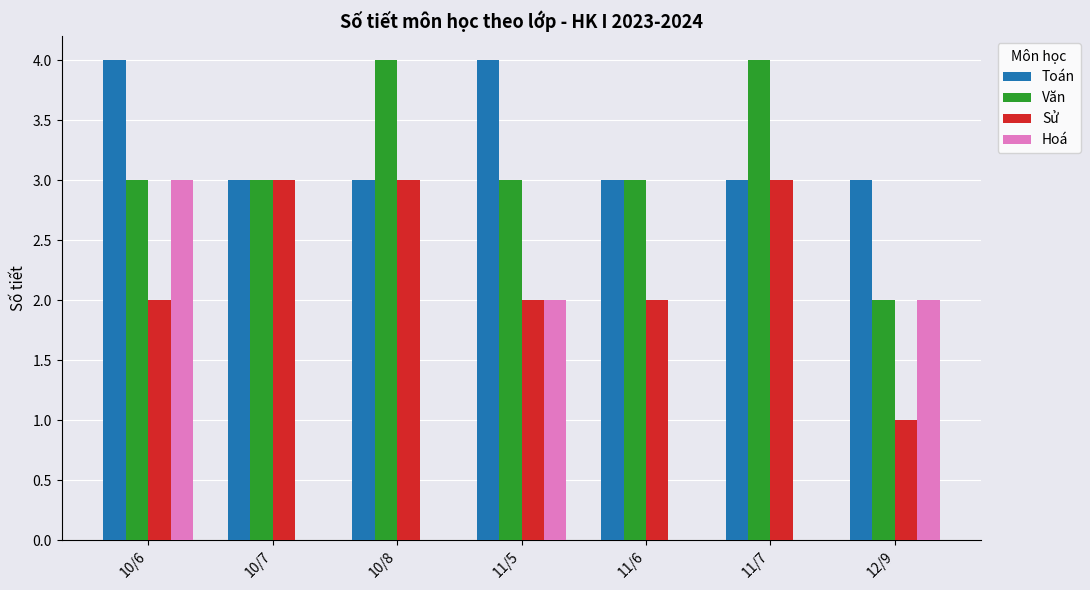

What is the sum of all Văn values?

22